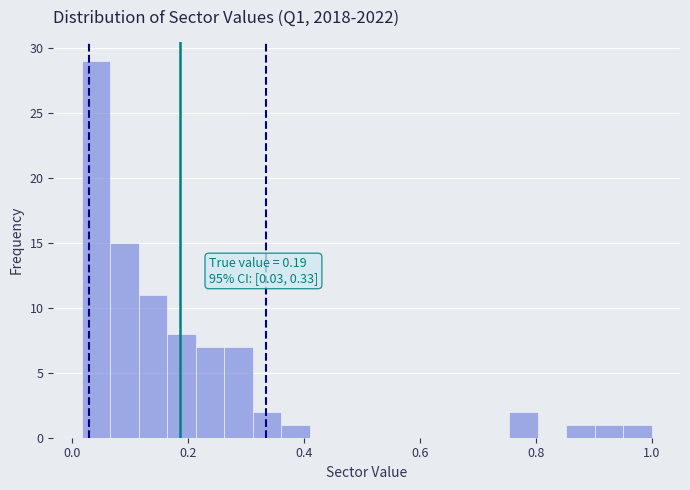

Around what value on the x-axis is the tallest bar? Give the approximate position of its centre, as read against the axis.

0.04